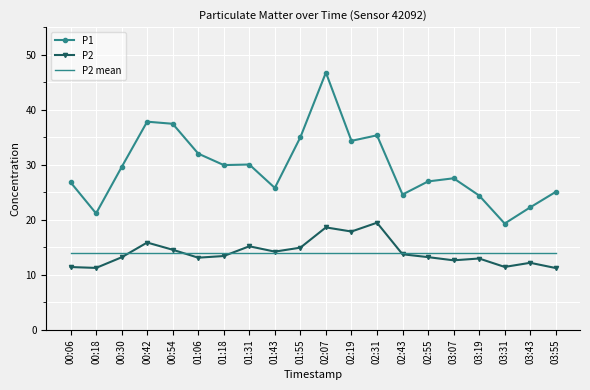

What are all the series names shown in the legend?

P1, P2, P2 mean